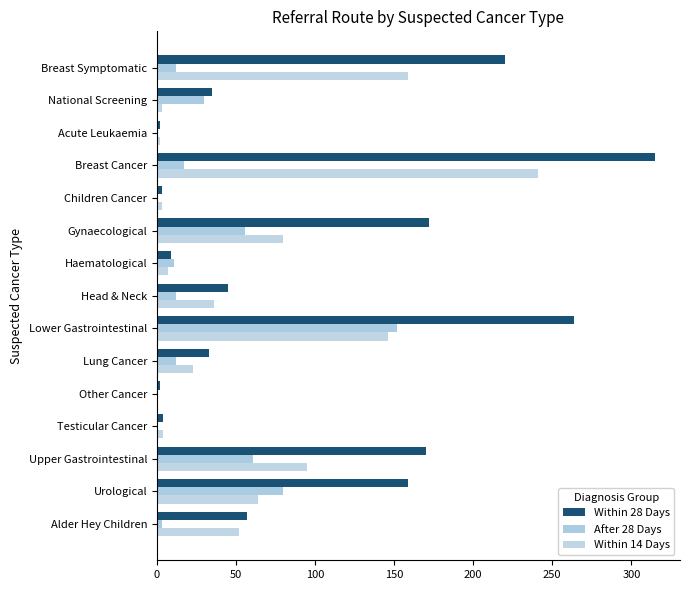

How many distinct data groups are displayed?

3